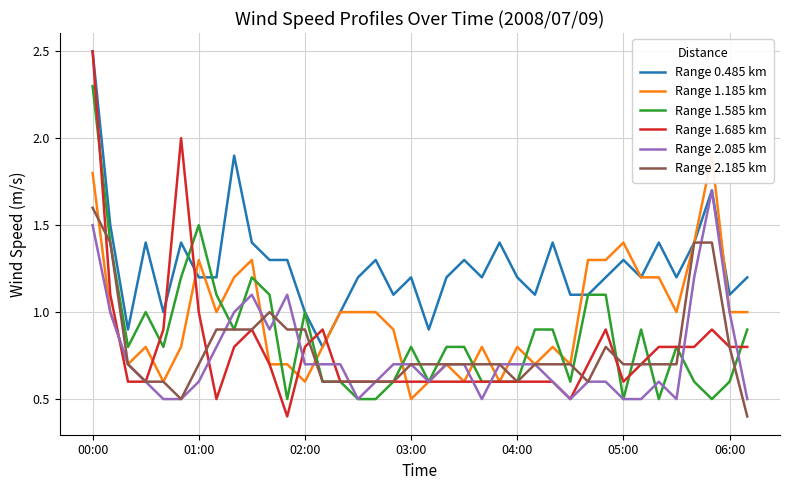

True or false: Range 1.185 km has a value of 0.5 at 37.

False